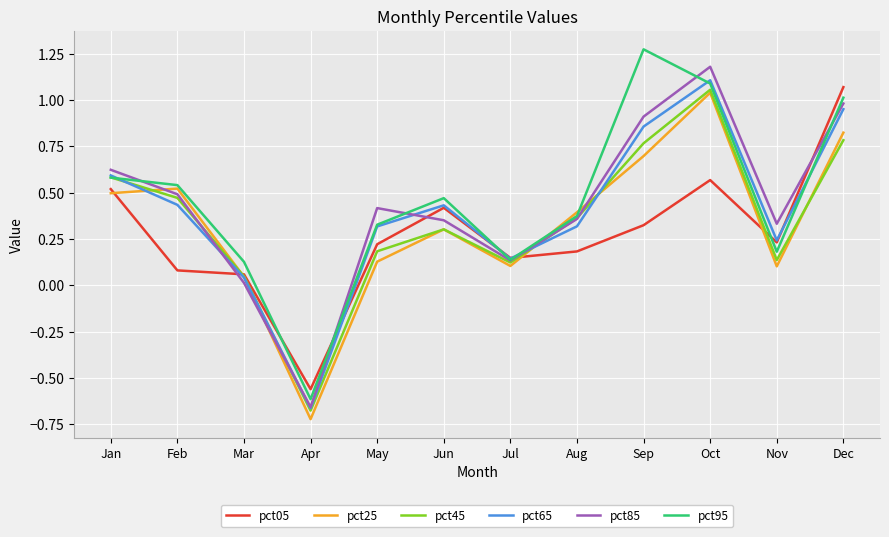

At which label does pct95 reach its peak?

Sep